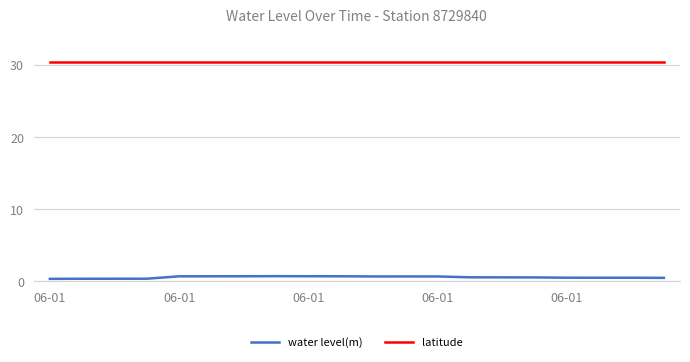

What is the average value of the water level(m) series?

0.5